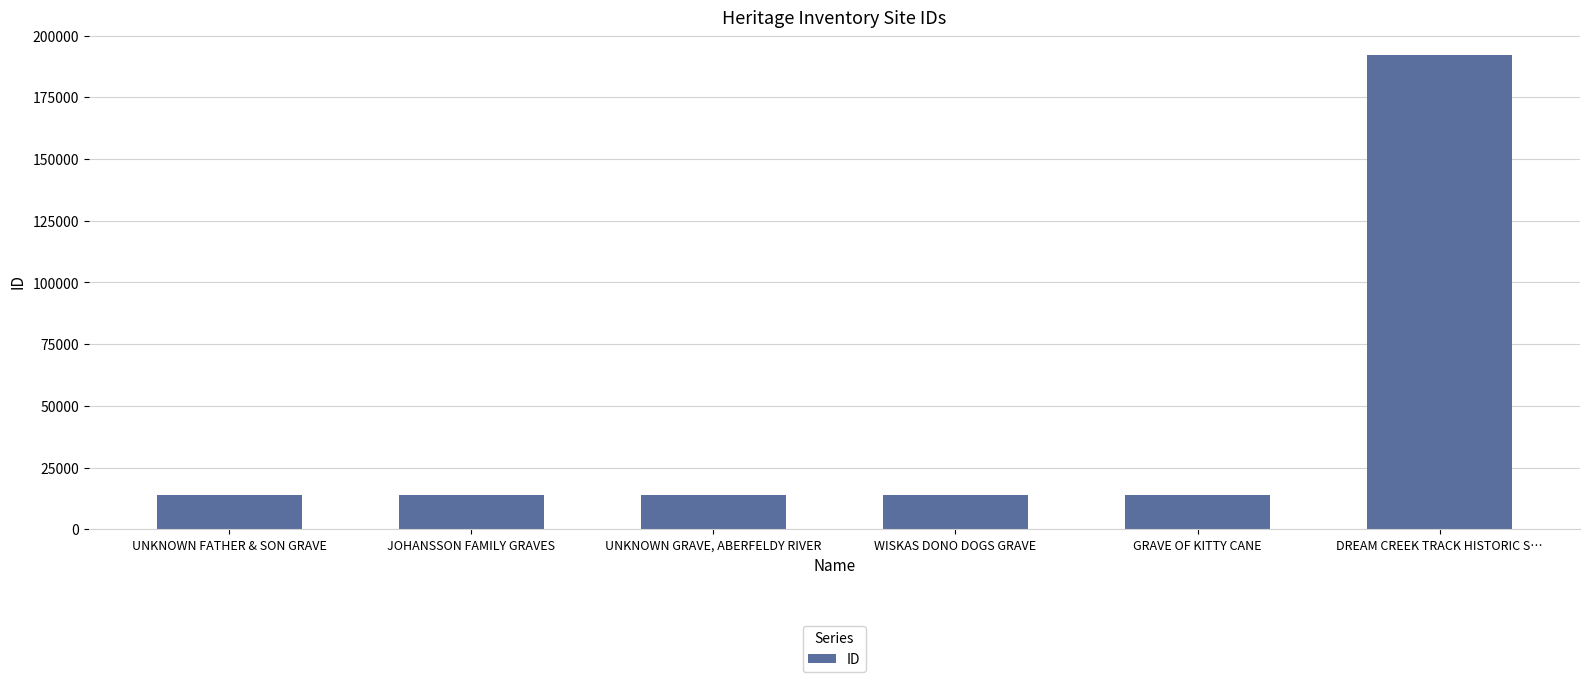

Does the chart contain stacked bars?

No